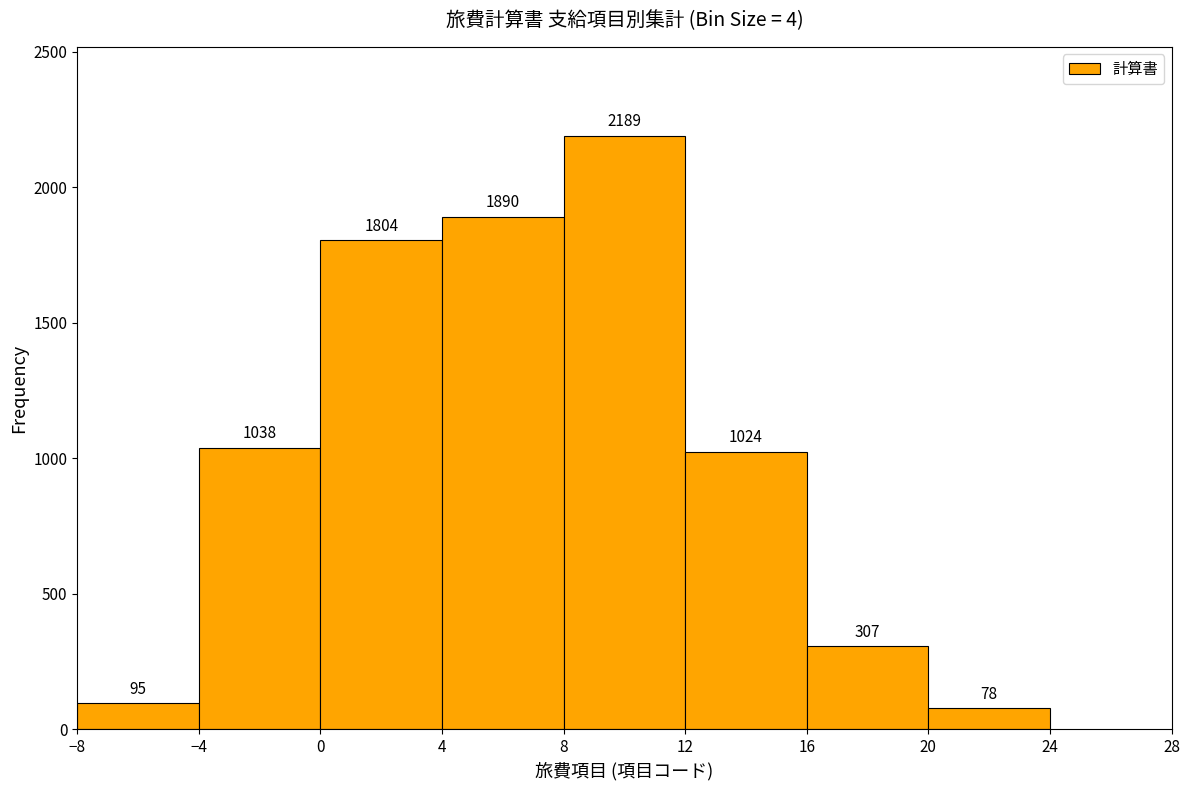

Reading left to right, transcribe this chart: for each bar, give the range it covers on the x-axis and its height.

-8 to -4: 95
-4 to 0: 1038
0 to 4: 1804
4 to 8: 1890
8 to 12: 2189
12 to 16: 1024
16 to 20: 307
20 to 24: 78